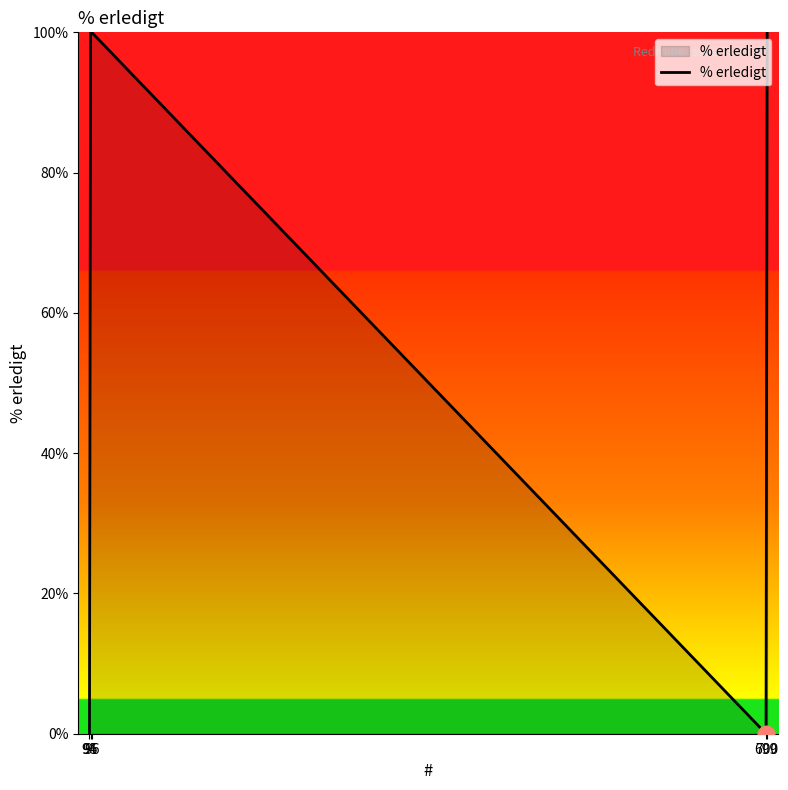

Rank the categories by value from lowest to highest.

699, 94, 700, 96, 95